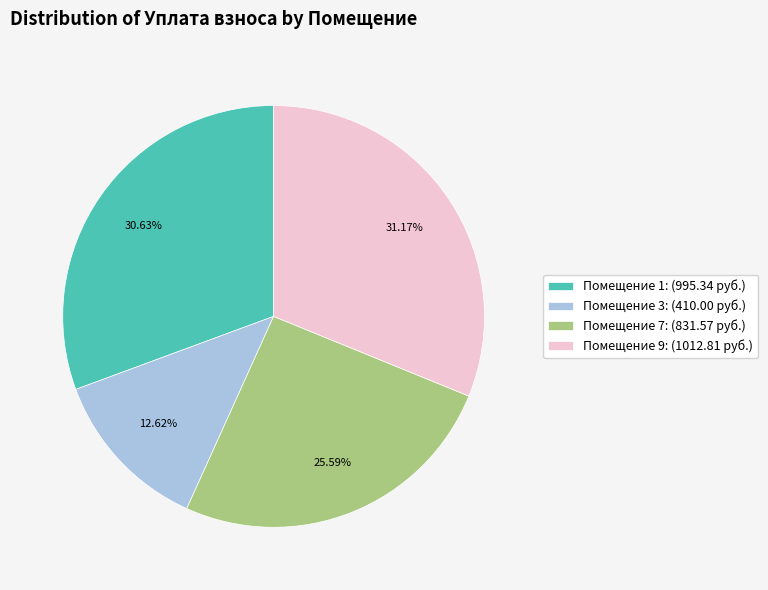

Does any single category account for the majority?

No